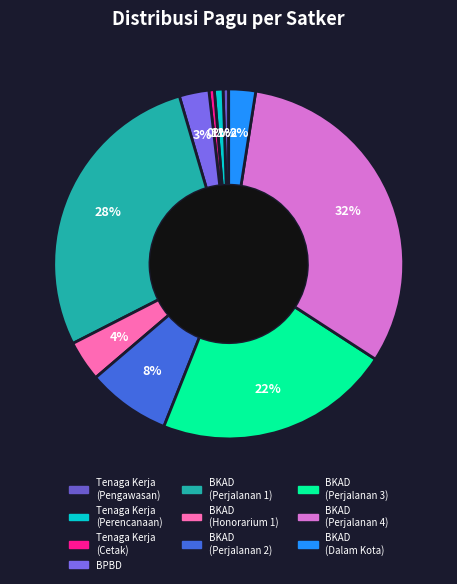

Which category has the biggest portion of the pie?

Badan Keuangan dan Aset Daerah (Perjalanan 4)